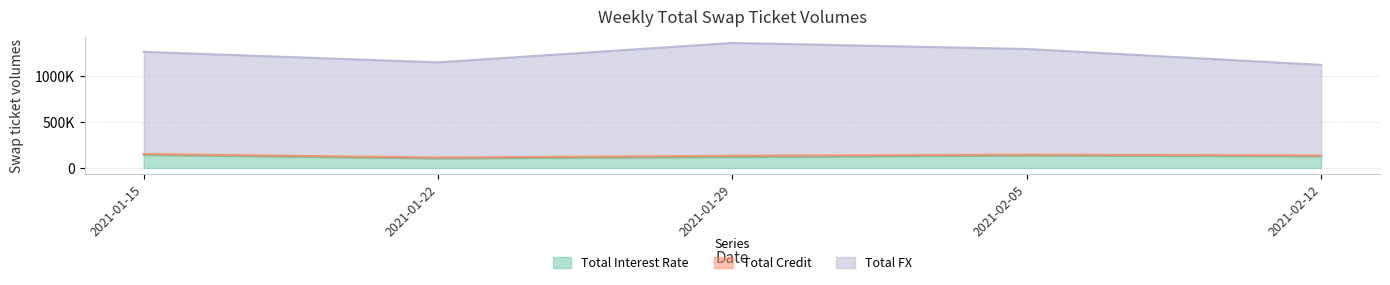

Which has a higher value, 2021-02-12 or 2021-02-05?

2021-02-05